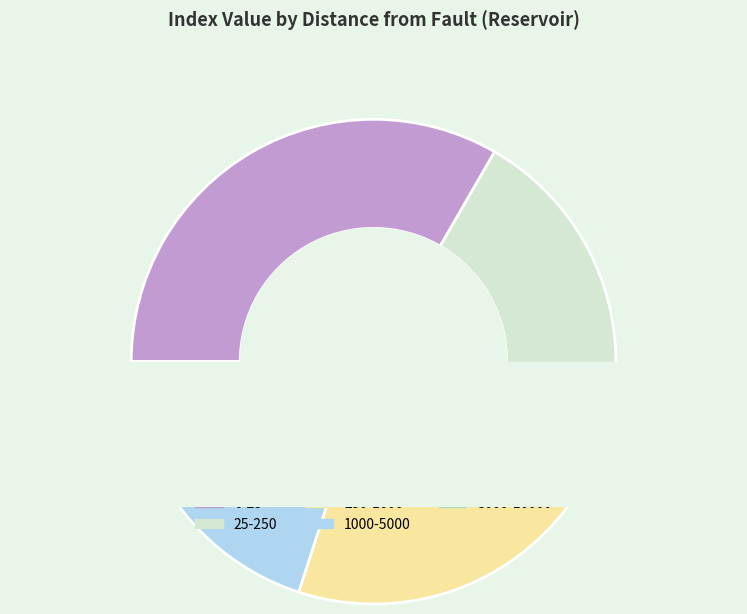

Does any single category account for the majority?

No